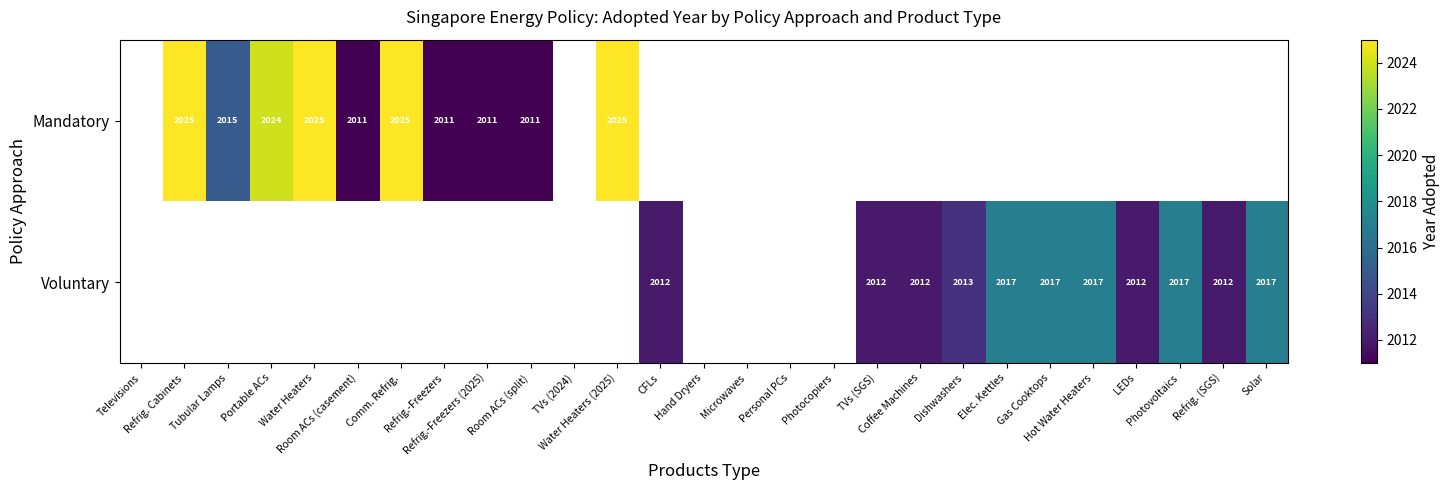

Between Refrig.-Freezers (2025) and TVs (SGS), which is larger?

TVs (SGS)